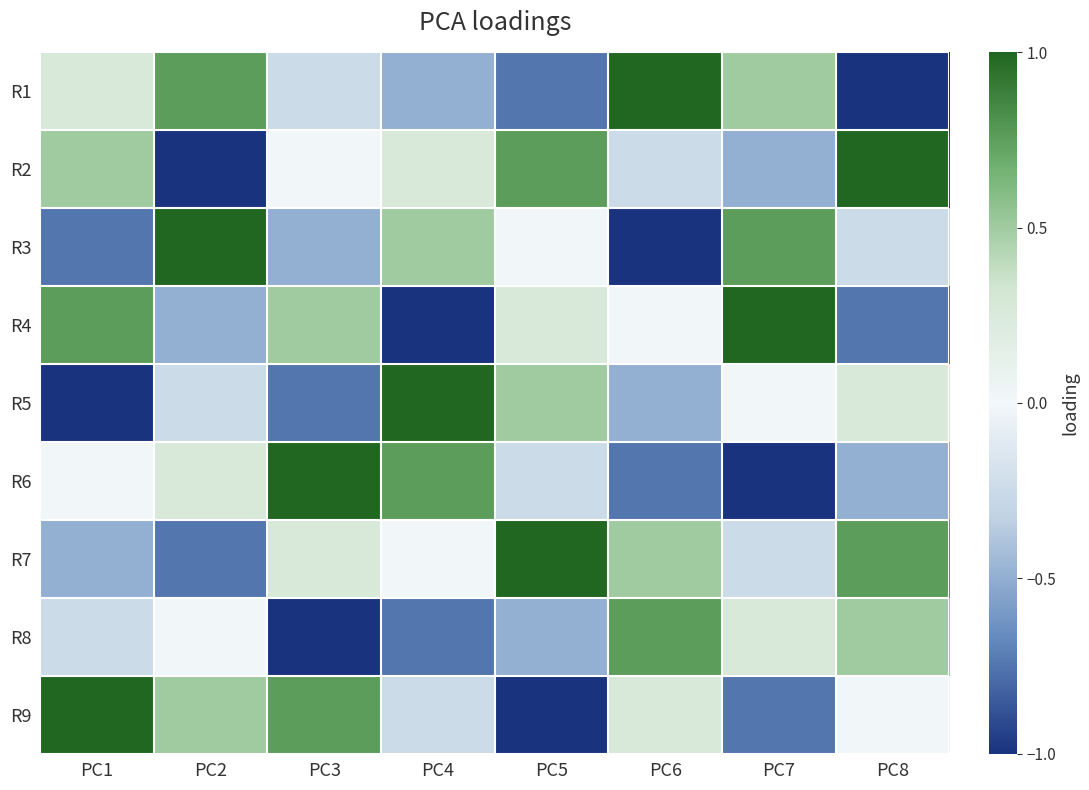

Reading right to left, what are all the values shown in this chart?

R1: PC8=-1.0	PC7=0.5	PC6=1.0	PC5=-0.8	PC4=-0.5	PC3=-0.2	PC2=0.8	PC1=0.2
R2: PC8=1.0	PC7=-0.5	PC6=-0.2	PC5=0.8	PC4=0.2	PC3=0.0	PC2=-1.0	PC1=0.5
R3: PC8=-0.2	PC7=0.8	PC6=-1.0	PC5=0.0	PC4=0.5	PC3=-0.5	PC2=1.0	PC1=-0.8
R4: PC8=-0.8	PC7=1.0	PC6=0.0	PC5=0.2	PC4=-1.0	PC3=0.5	PC2=-0.5	PC1=0.8
R5: PC8=0.2	PC7=0.0	PC6=-0.5	PC5=0.5	PC4=1.0	PC3=-0.8	PC2=-0.2	PC1=-1.0
R6: PC8=-0.5	PC7=-1.0	PC6=-0.8	PC5=-0.2	PC4=0.8	PC3=1.0	PC2=0.2	PC1=0.0
R7: PC8=0.8	PC7=-0.2	PC6=0.5	PC5=1.0	PC4=0.0	PC3=0.2	PC2=-0.8	PC1=-0.5
R8: PC8=0.5	PC7=0.2	PC6=0.8	PC5=-0.5	PC4=-0.8	PC3=-1.0	PC2=0.0	PC1=-0.2
R9: PC8=0.0	PC7=-0.8	PC6=0.2	PC5=-1.0	PC4=-0.2	PC3=0.8	PC2=0.5	PC1=1.0